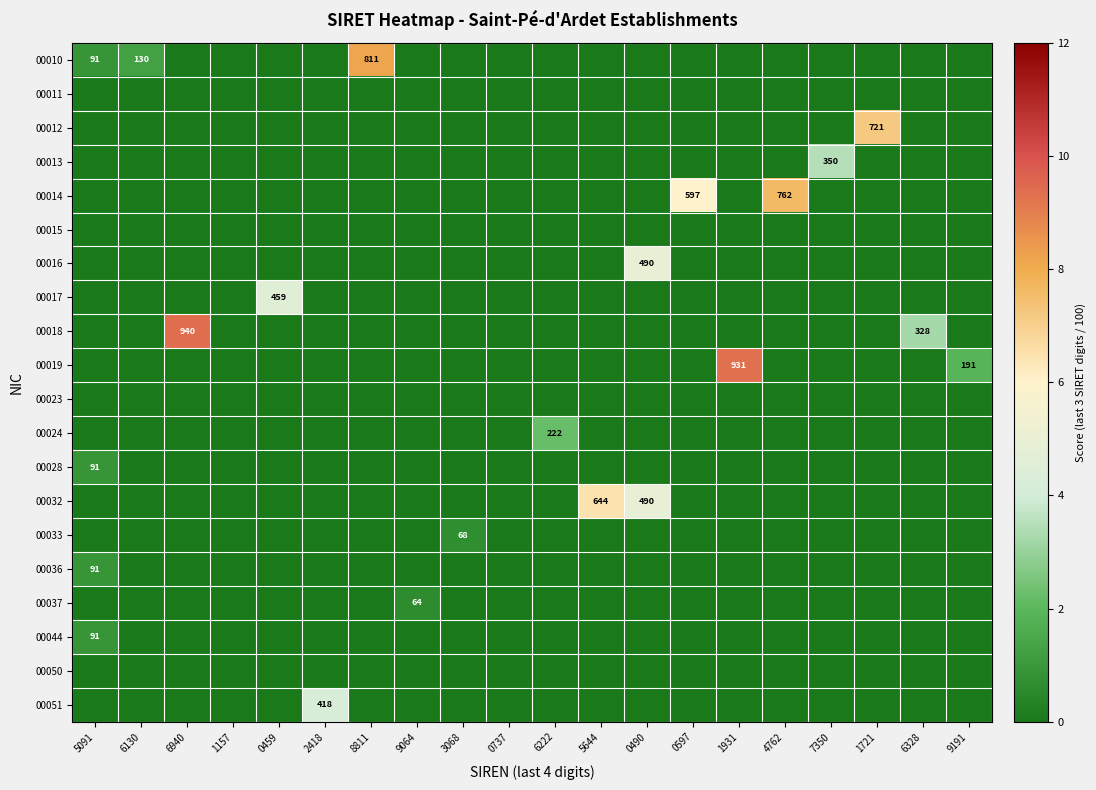

Between 4762 and 9191, which series saw the biggest shift?

00014